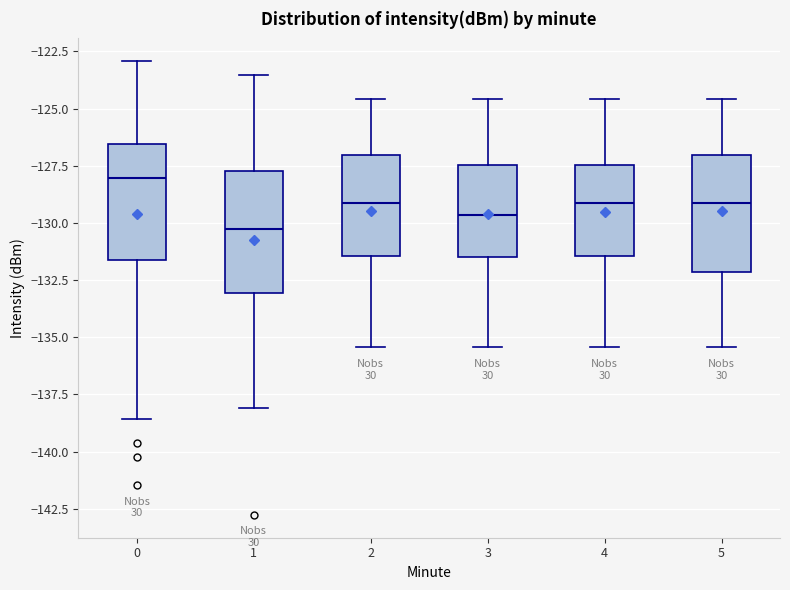

Which box has the lowest median line?

1